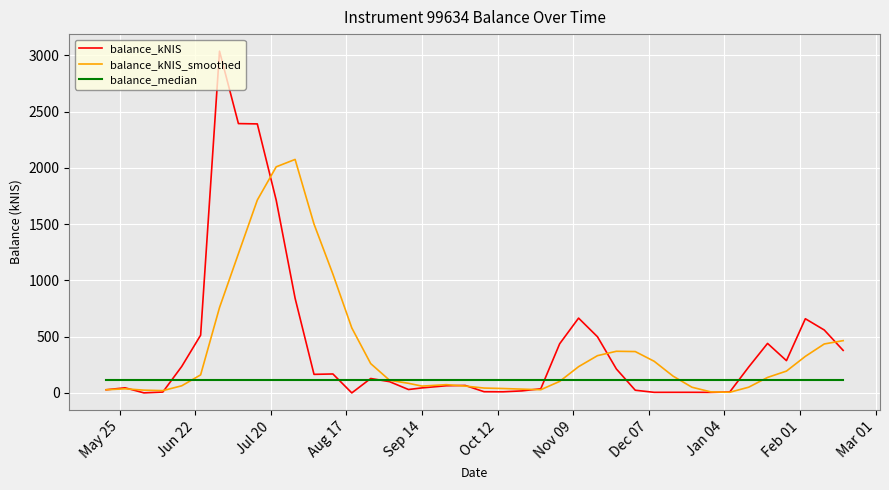

How many intersections are there between balance_median and balance_kNIS_smoothed?

5